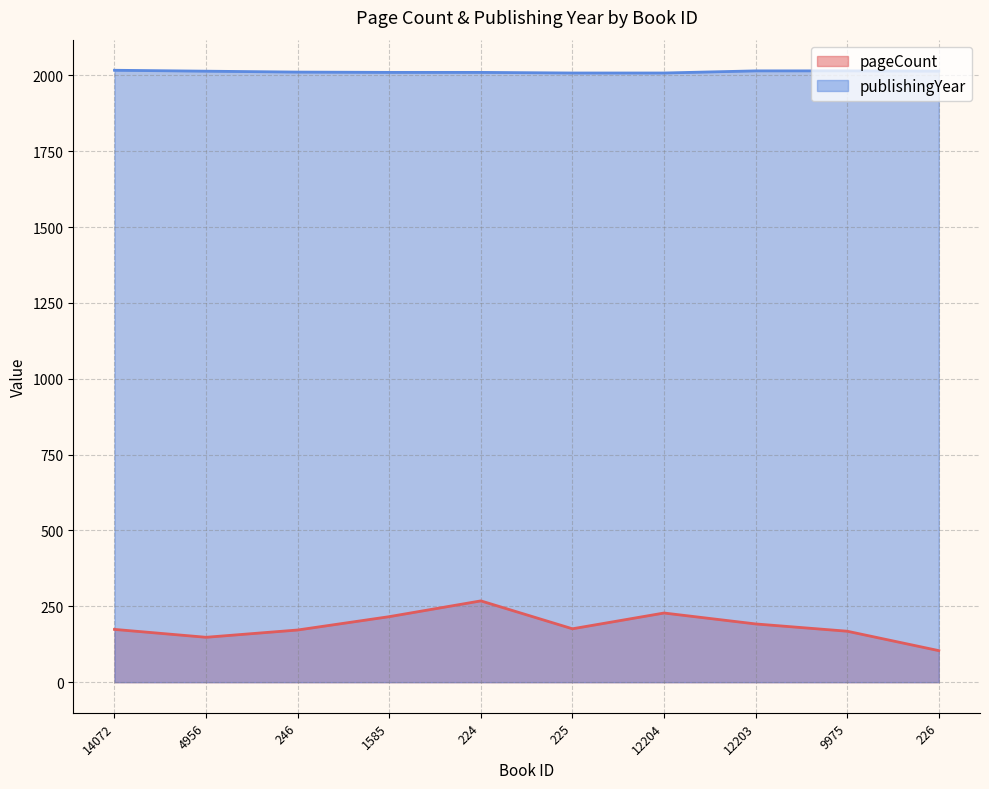

List the labels in order of pageCount value, smallest first.

226, 4956, 9975, 246, 14072, 225, 12203, 1585, 12204, 224